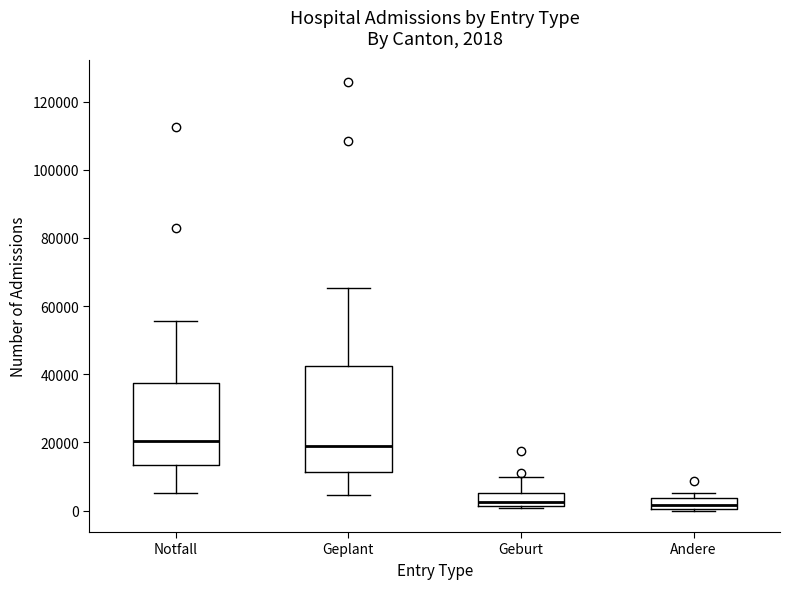

Comparing the boxes themselves (not the whiskers), which one is the tallest?

Geplant